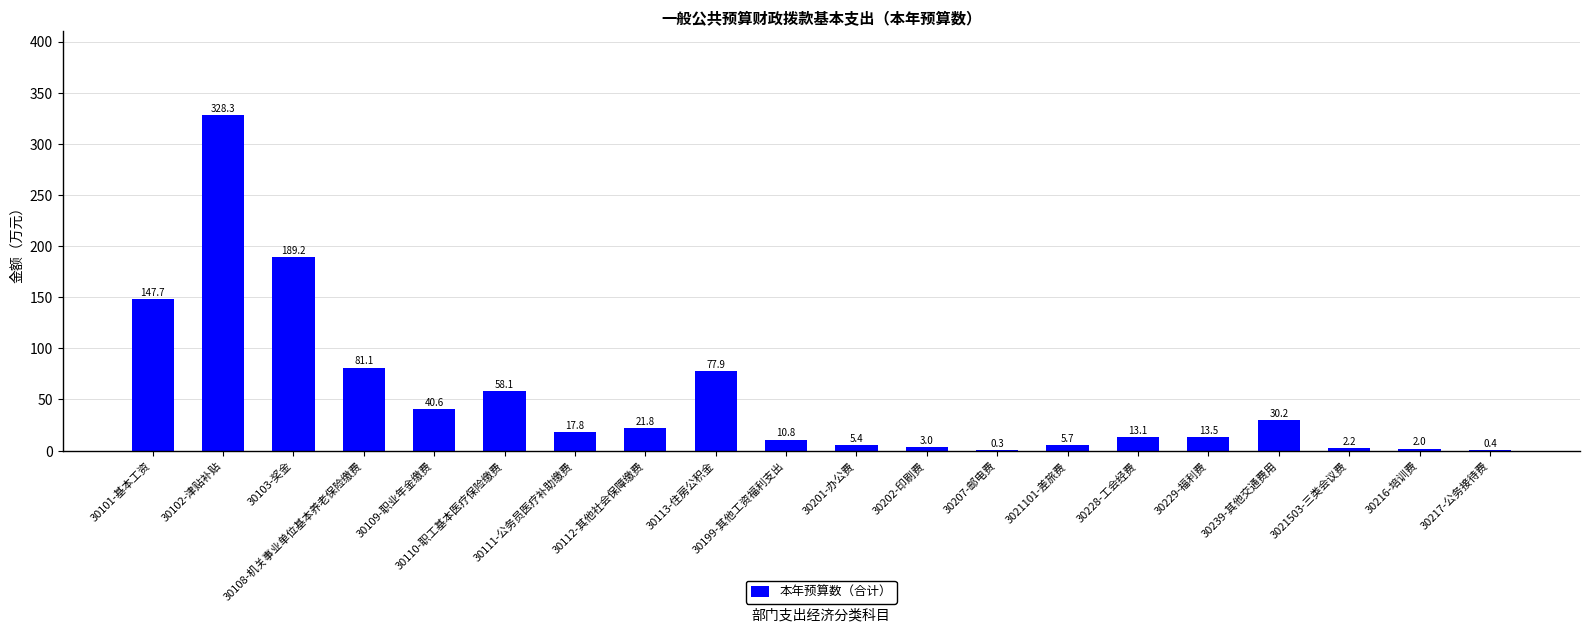

What is the sum of all values?

1049.2